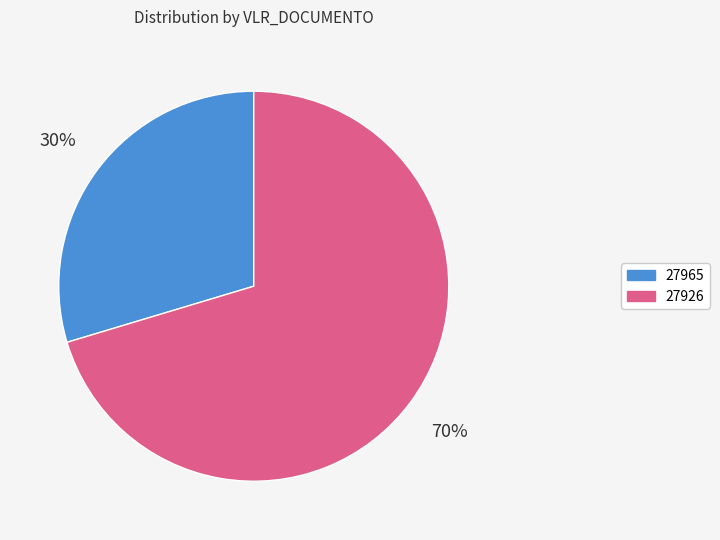

Rank the categories by value from lowest to highest.

27965, 27926